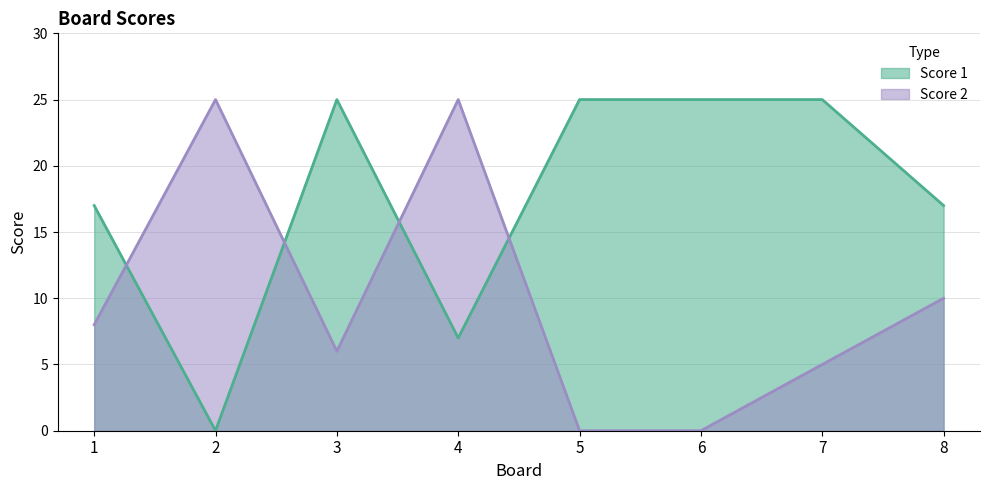

Is the value of Score 1 at 8 greater than the value of Score 2 at 5?

Yes